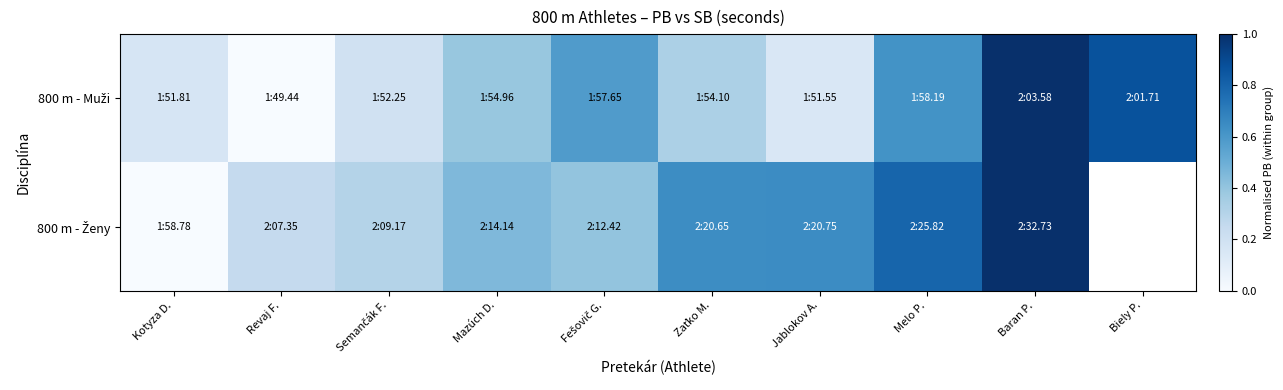

At which label does 800 m - Ženy reach its peak?

Baran P.